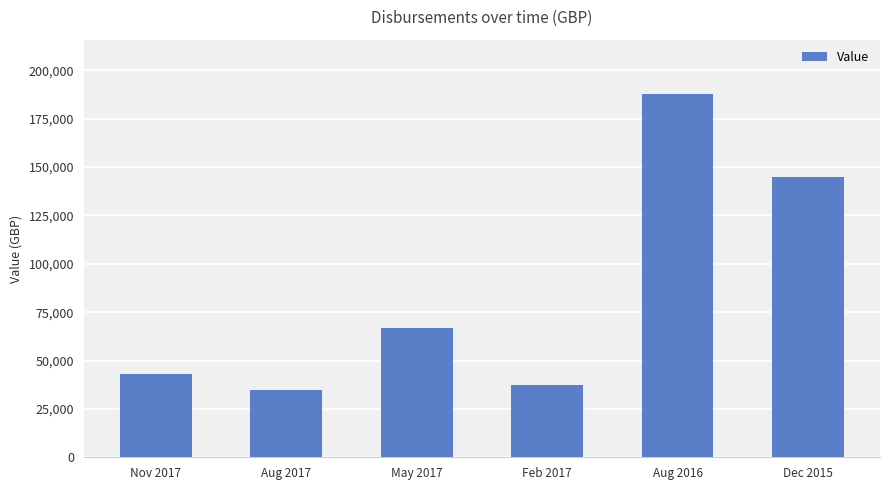

How many values are below 66780?

3